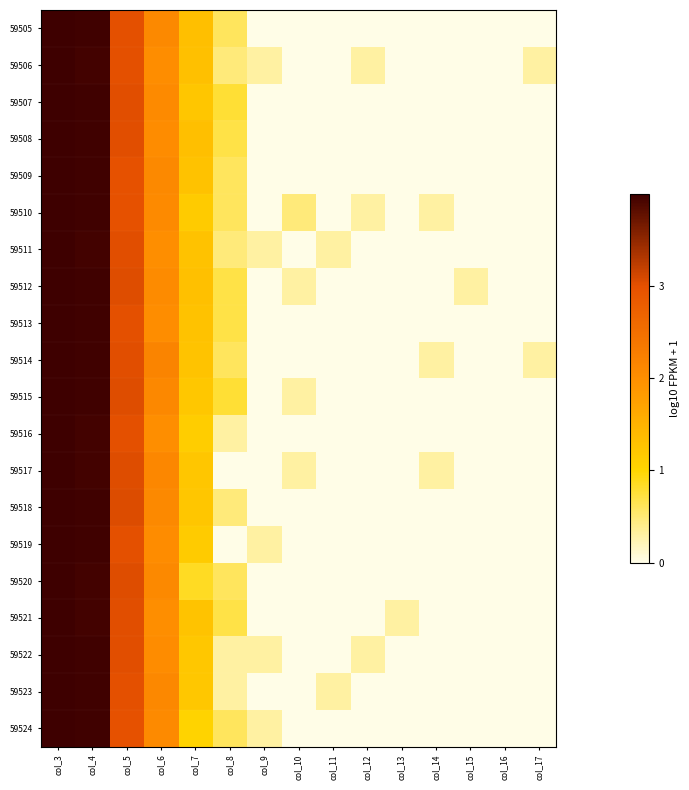

Reading left to right, transcribe all the data shown in this chart.

59505: col_3=4.0	col_4=4.0	col_5=3.0	col_6=2.1	col_7=1.3	col_8=0.6	col_9=0.0	col_10=0.0	col_11=0.0	col_12=0.0	col_13=0.0	col_14=0.0	col_15=0.0	col_16=0.0	col_17=0.0
59506: col_3=4.0	col_4=4.0	col_5=3.0	col_6=2.0	col_7=1.3	col_8=0.5	col_9=0.3	col_10=0.0	col_11=0.0	col_12=0.3	col_13=0.0	col_14=0.0	col_15=0.0	col_16=0.0	col_17=0.3
59507: col_3=4.0	col_4=4.0	col_5=3.0	col_6=2.1	col_7=1.2	col_8=0.8	col_9=0.0	col_10=0.0	col_11=0.0	col_12=0.0	col_13=0.0	col_14=0.0	col_15=0.0	col_16=0.0	col_17=0.0
59508: col_3=4.0	col_4=4.0	col_5=3.0	col_6=2.0	col_7=1.3	col_8=0.7	col_9=0.0	col_10=0.0	col_11=0.0	col_12=0.0	col_13=0.0	col_14=0.0	col_15=0.0	col_16=0.0	col_17=0.0
59509: col_3=4.0	col_4=4.0	col_5=3.0	col_6=2.1	col_7=1.3	col_8=0.6	col_9=0.0	col_10=0.0	col_11=0.0	col_12=0.0	col_13=0.0	col_14=0.0	col_15=0.0	col_16=0.0	col_17=0.0
59510: col_3=4.0	col_4=4.0	col_5=3.0	col_6=2.1	col_7=1.1	col_8=0.6	col_9=0.0	col_10=0.5	col_11=0.0	col_12=0.3	col_13=0.0	col_14=0.3	col_15=0.0	col_16=0.0	col_17=0.0
59511: col_3=4.0	col_4=4.0	col_5=3.0	col_6=2.0	col_7=1.3	col_8=0.5	col_9=0.3	col_10=0.0	col_11=0.3	col_12=0.0	col_13=0.0	col_14=0.0	col_15=0.0	col_16=0.0	col_17=0.0
59512: col_3=4.0	col_4=4.0	col_5=3.0	col_6=2.1	col_7=1.3	col_8=0.7	col_9=0.0	col_10=0.3	col_11=0.0	col_12=0.0	col_13=0.0	col_14=0.0	col_15=0.3	col_16=0.0	col_17=0.0
59513: col_3=4.0	col_4=4.0	col_5=3.0	col_6=2.0	col_7=1.3	col_8=0.7	col_9=0.0	col_10=0.0	col_11=0.0	col_12=0.0	col_13=0.0	col_14=0.0	col_15=0.0	col_16=0.0	col_17=0.0
59514: col_3=4.0	col_4=4.0	col_5=3.0	col_6=2.2	col_7=1.3	col_8=0.6	col_9=0.0	col_10=0.0	col_11=0.0	col_12=0.0	col_13=0.0	col_14=0.3	col_15=0.0	col_16=0.0	col_17=0.3
59515: col_3=4.0	col_4=4.0	col_5=3.0	col_6=2.1	col_7=1.2	col_8=0.8	col_9=0.0	col_10=0.3	col_11=0.0	col_12=0.0	col_13=0.0	col_14=0.0	col_15=0.0	col_16=0.0	col_17=0.0
59516: col_3=4.0	col_4=4.0	col_5=3.0	col_6=2.0	col_7=1.1	col_8=0.3	col_9=0.0	col_10=0.0	col_11=0.0	col_12=0.0	col_13=0.0	col_14=0.0	col_15=0.0	col_16=0.0	col_17=0.0
59517: col_3=4.0	col_4=4.0	col_5=3.0	col_6=2.1	col_7=1.2	col_8=0.0	col_9=0.0	col_10=0.3	col_11=0.0	col_12=0.0	col_13=0.0	col_14=0.3	col_15=0.0	col_16=0.0	col_17=0.0
59518: col_3=4.0	col_4=4.0	col_5=3.0	col_6=2.1	col_7=1.2	col_8=0.5	col_9=0.0	col_10=0.0	col_11=0.0	col_12=0.0	col_13=0.0	col_14=0.0	col_15=0.0	col_16=0.0	col_17=0.0
59519: col_3=4.0	col_4=4.0	col_5=3.0	col_6=2.0	col_7=1.1	col_8=0.0	col_9=0.3	col_10=0.0	col_11=0.0	col_12=0.0	col_13=0.0	col_14=0.0	col_15=0.0	col_16=0.0	col_17=0.0
59520: col_3=4.0	col_4=4.0	col_5=3.0	col_6=2.1	col_7=0.8	col_8=0.6	col_9=0.0	col_10=0.0	col_11=0.0	col_12=0.0	col_13=0.0	col_14=0.0	col_15=0.0	col_16=0.0	col_17=0.0
59521: col_3=4.0	col_4=4.0	col_5=3.0	col_6=2.0	col_7=1.3	col_8=0.7	col_9=0.0	col_10=0.0	col_11=0.0	col_12=0.0	col_13=0.3	col_14=0.0	col_15=0.0	col_16=0.0	col_17=0.0
59522: col_3=4.0	col_4=4.0	col_5=3.0	col_6=2.0	col_7=1.2	col_8=0.3	col_9=0.3	col_10=0.0	col_11=0.0	col_12=0.3	col_13=0.0	col_14=0.0	col_15=0.0	col_16=0.0	col_17=0.0
59523: col_3=4.0	col_4=4.0	col_5=3.0	col_6=2.1	col_7=1.2	col_8=0.3	col_9=0.0	col_10=0.0	col_11=0.3	col_12=0.0	col_13=0.0	col_14=0.0	col_15=0.0	col_16=0.0	col_17=0.0
59524: col_3=4.0	col_4=4.0	col_5=3.0	col_6=2.1	col_7=1.0	col_8=0.6	col_9=0.3	col_10=0.0	col_11=0.0	col_12=0.0	col_13=0.0	col_14=0.0	col_15=0.0	col_16=0.0	col_17=0.0